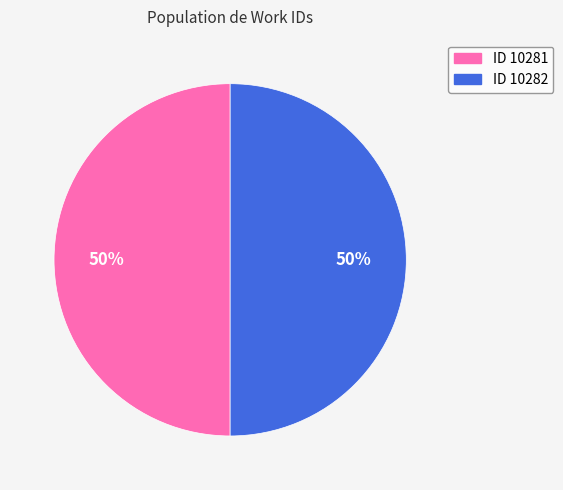

Approximately how many times larger is the value at ID 10282 compared to ID 10281?

1.0